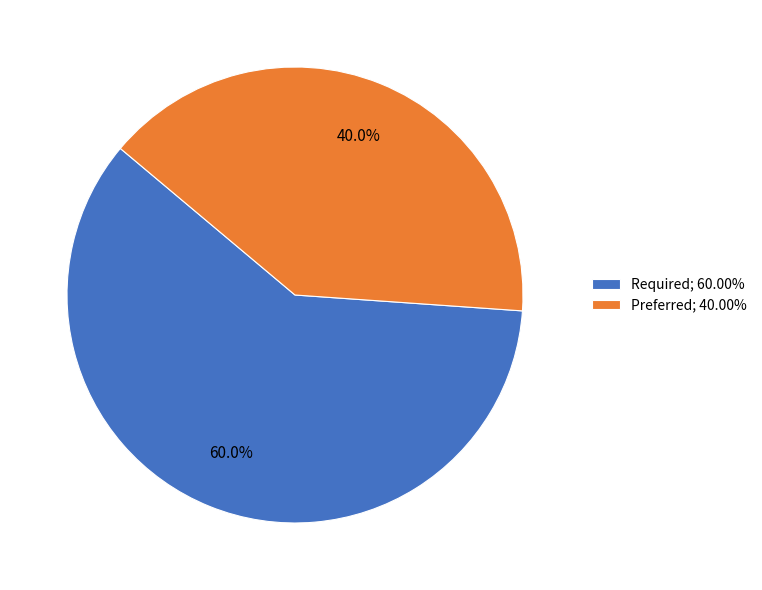

To the nearest percent, what percentage of the pie is Required?

60%